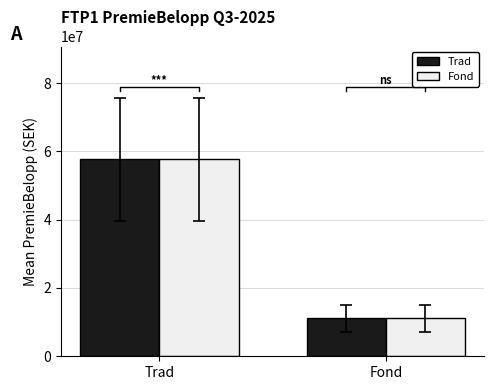

Where is Trad nearest to the value 34386775?

Fond